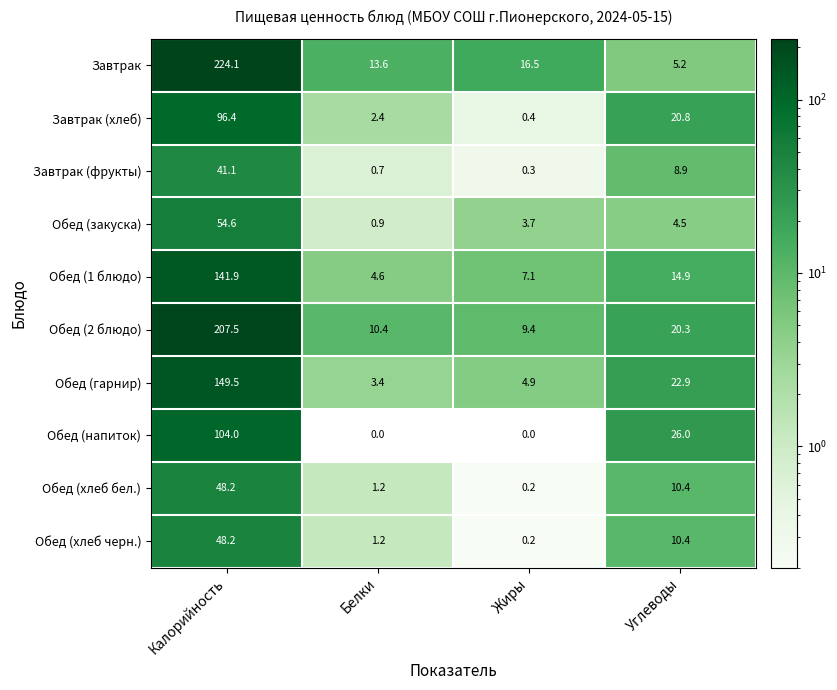

How many data points in Обед (2 блюдо) are above 20?

2